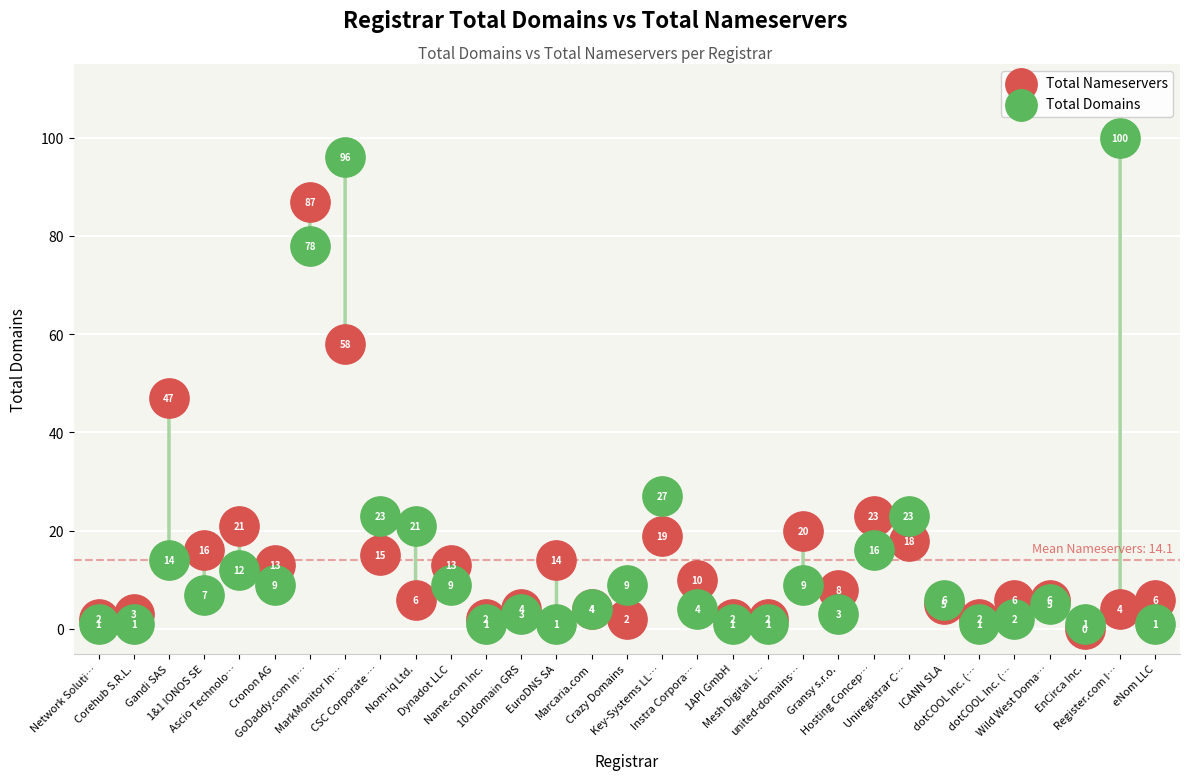

In the Total Nameservers series, what Y value is closest to 43?

47